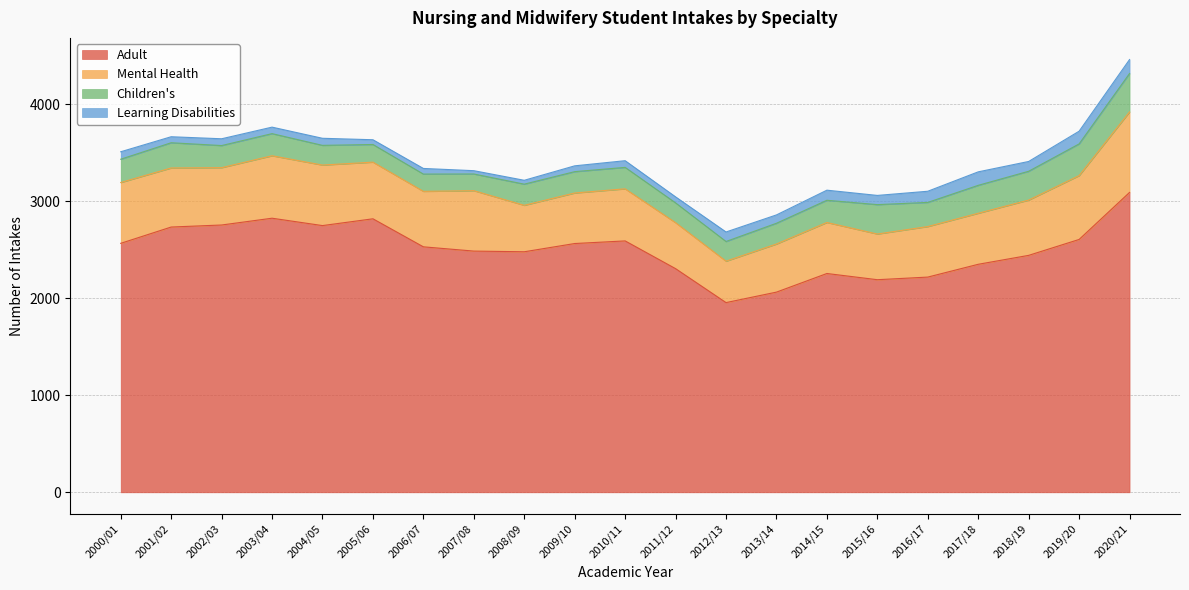

Which series has the largest total across all categories?

Adult